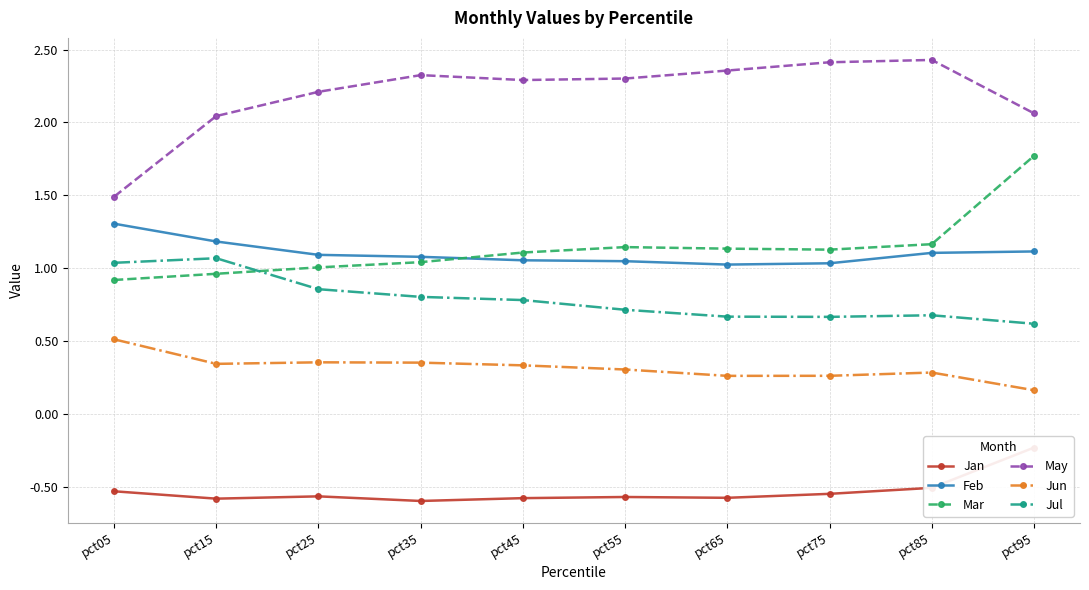

The Jun series shows 0.4 at pct75. True or false?

False